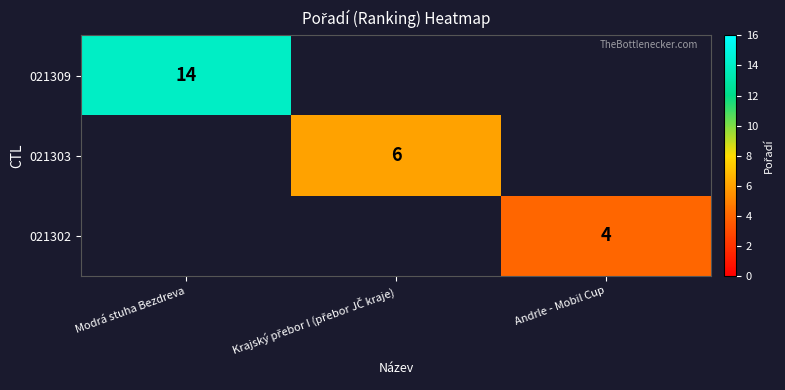

Count the number of categories in the chart.

3